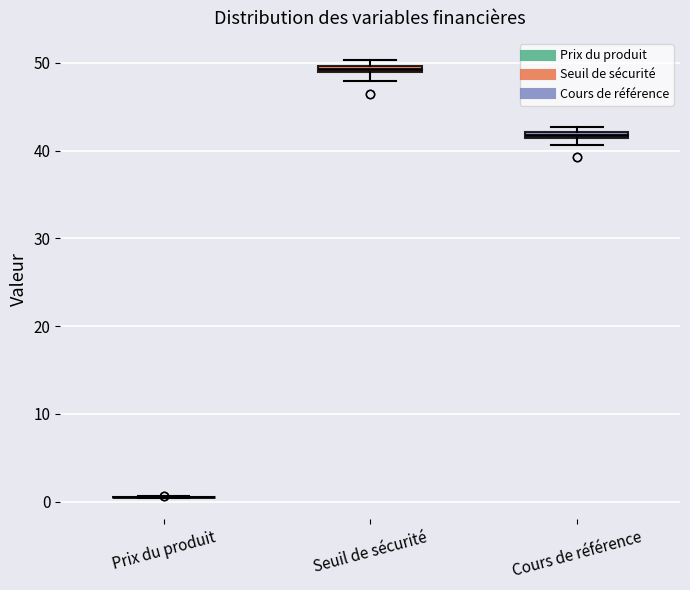

Where is the lower edge of the box for Seuil de sécurité on the y-axis? The values are not printed on the chart, so give them approximately, as read against the axis.

49